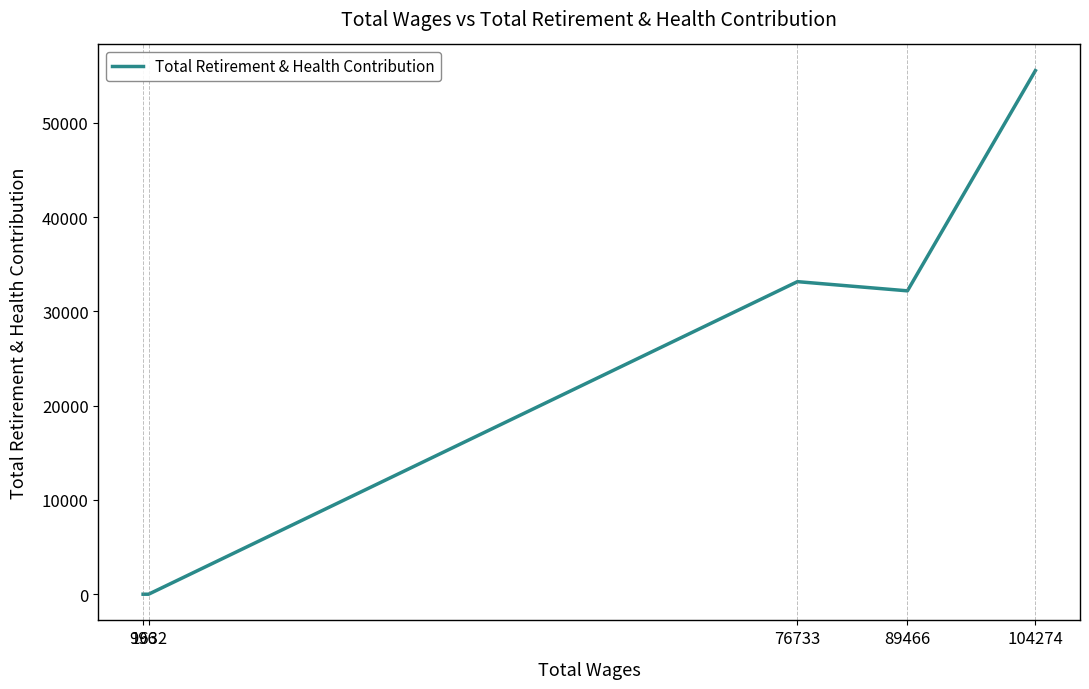

Does the chart display data point markers on the line(s)?

No